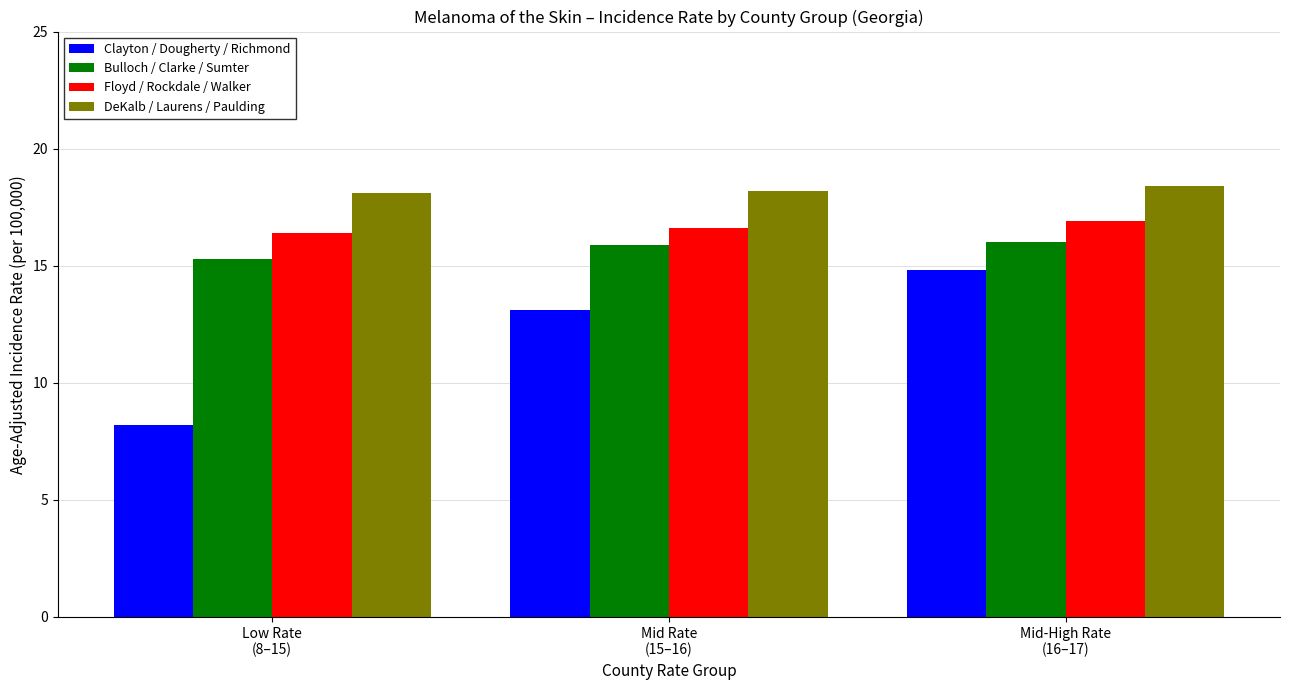

Which series has the largest total across all categories?

DeKalb / Laurens / Paulding